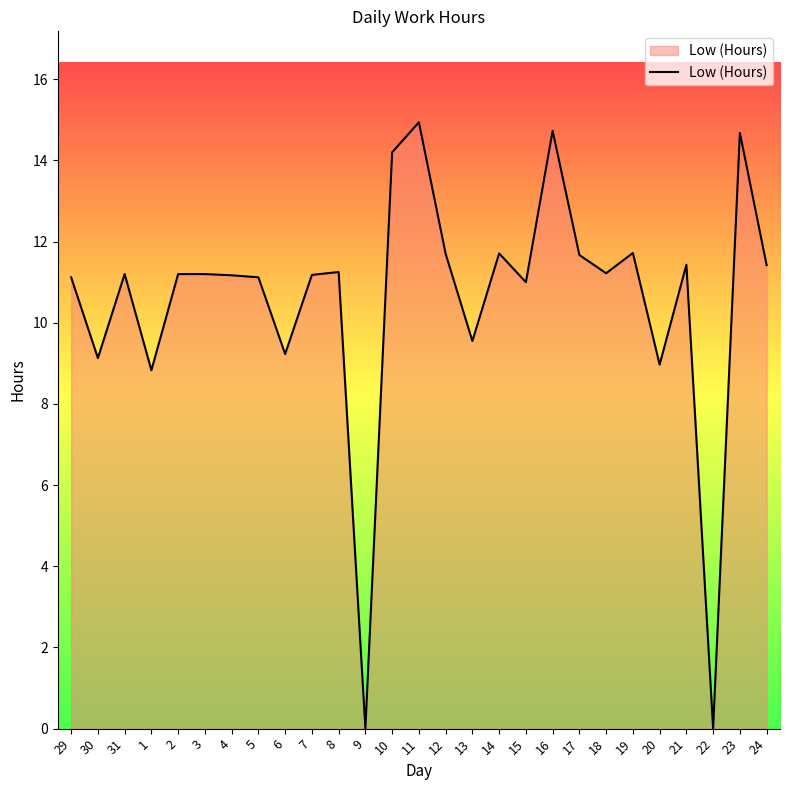

The chart shows a value of 9.8 at 9. True or false?

False